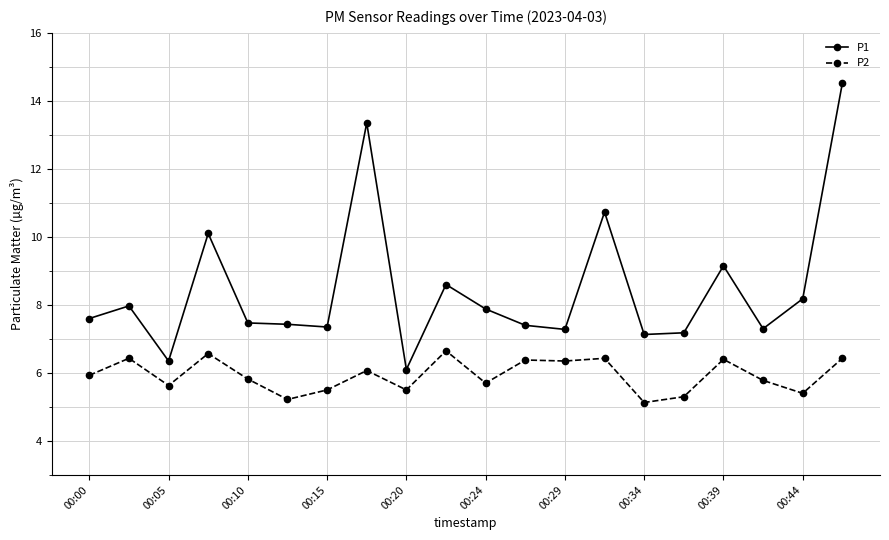

What is the highest value of the P2 series?

6.7